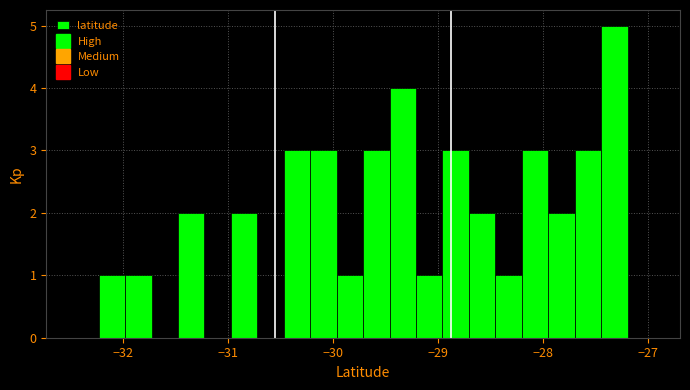

Around what value on the x-axis is the tallest bar? Give the approximate position of its centre, as read against the axis.

-27.3